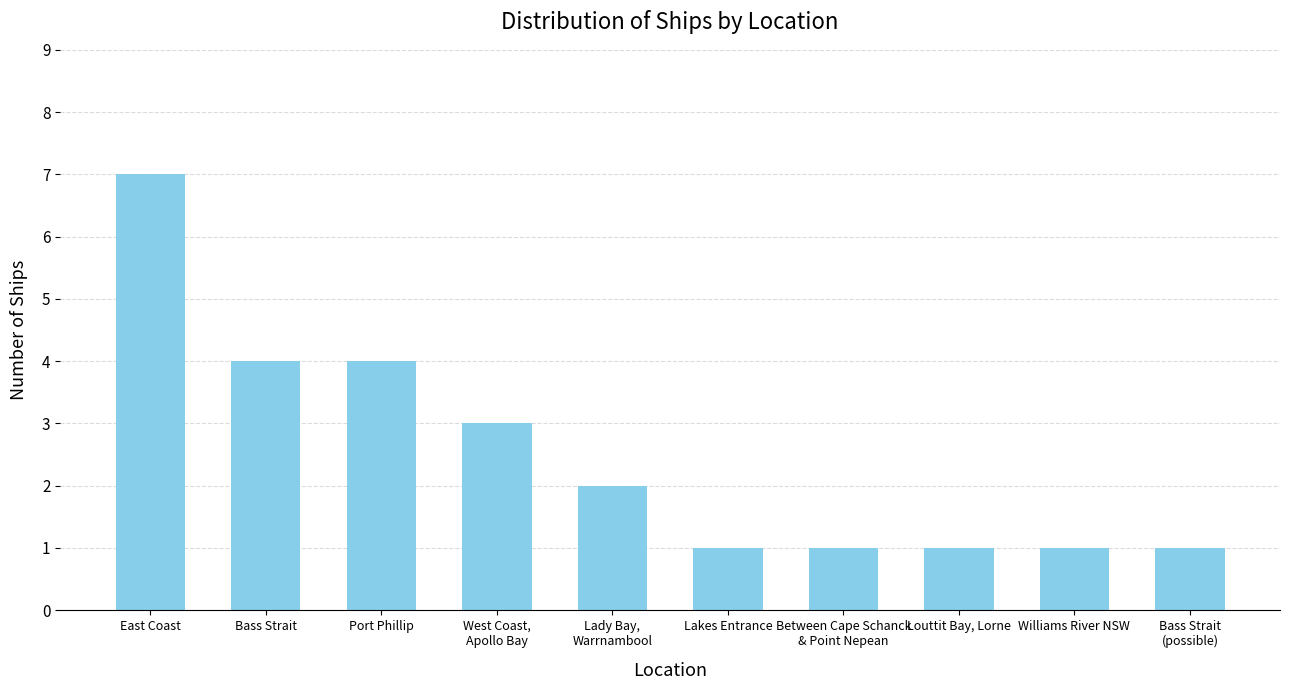

How many data points does each series have?

10